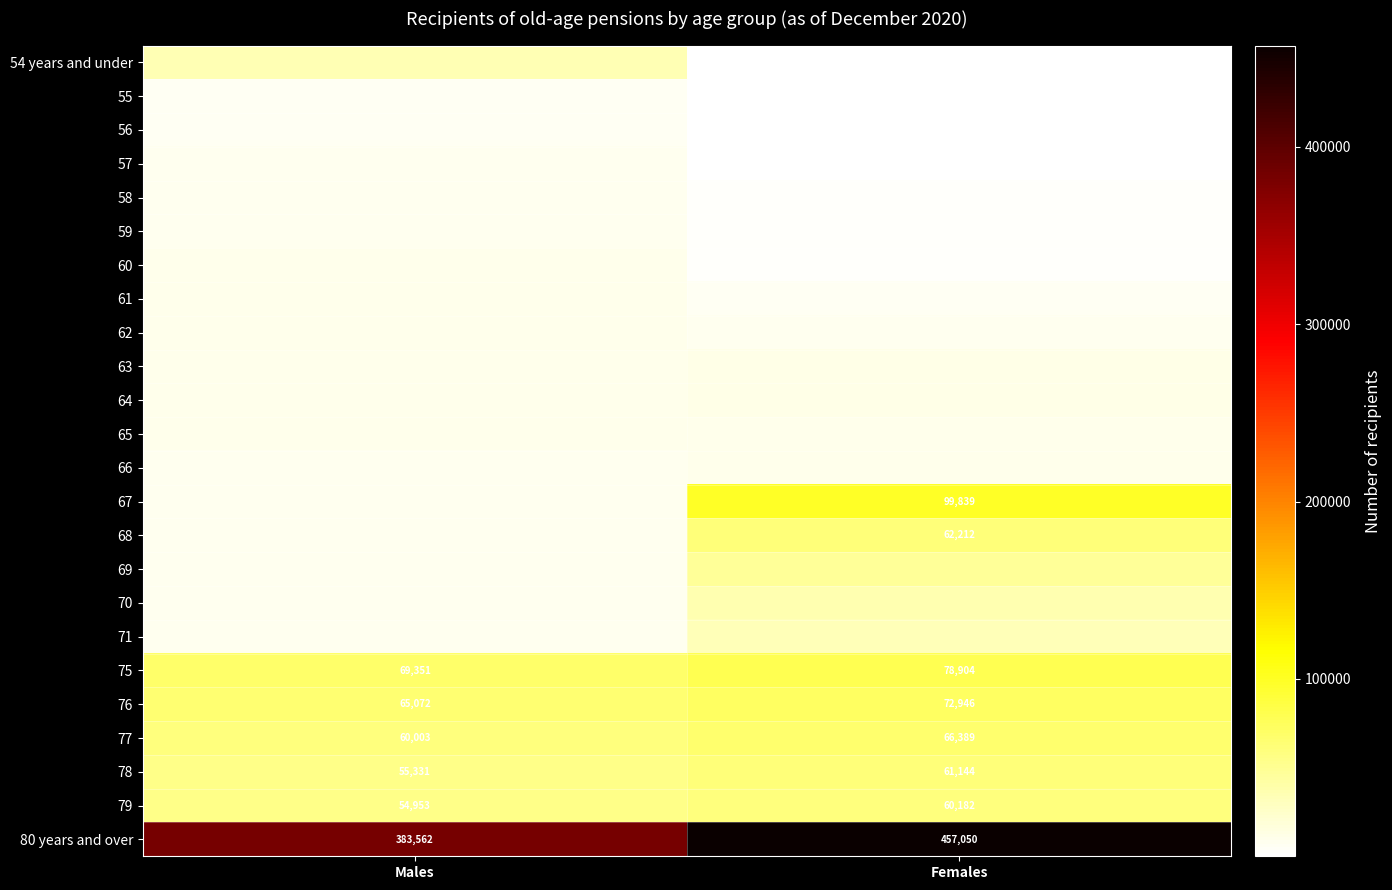

List the labels in order of 79 value, smallest first.

Males, Females